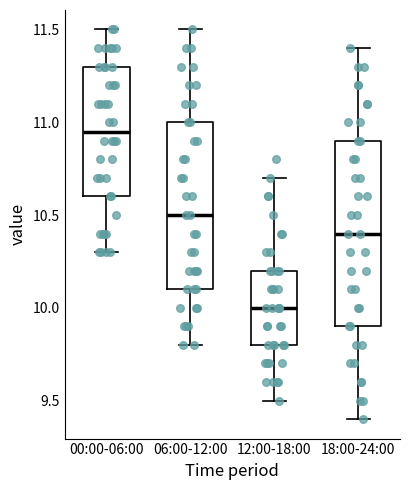

Which box's median line is the highest?

00:00-06:00